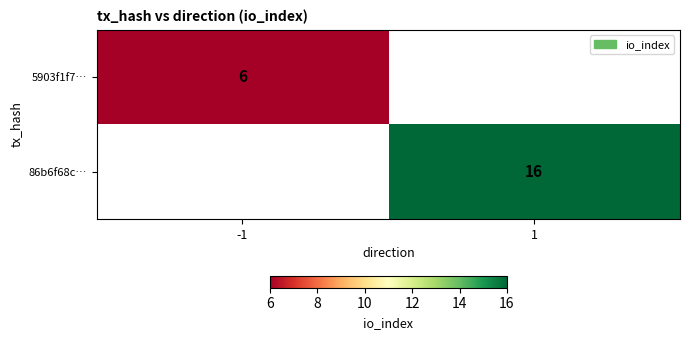

True or false: 5903f1f7… has a value of 1 at -1.

False